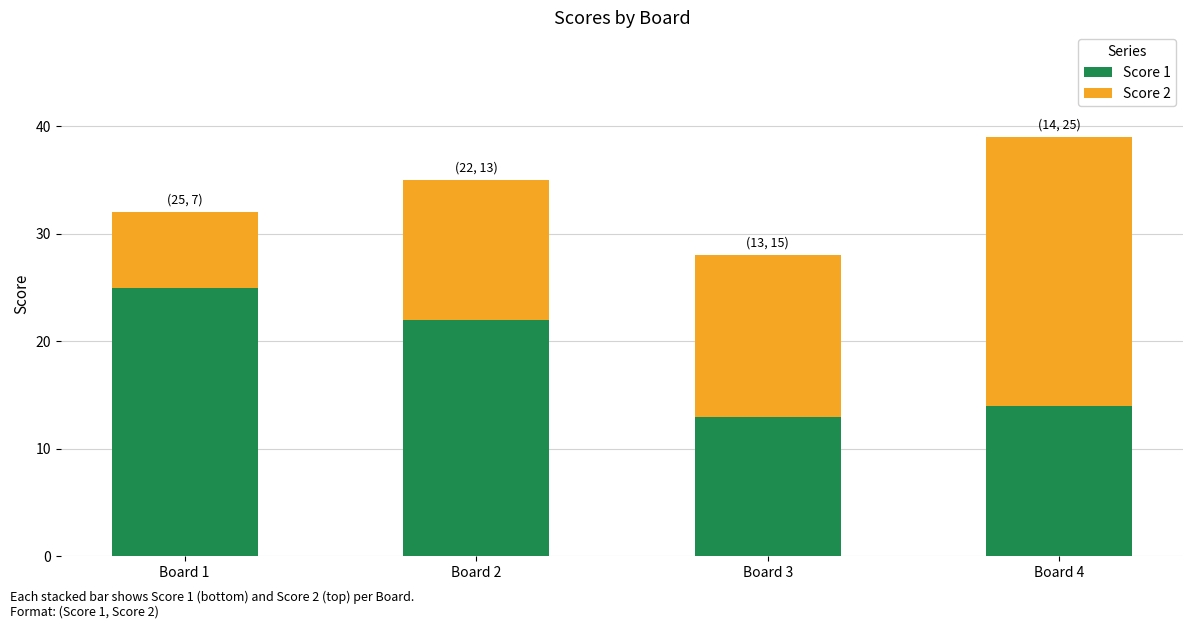

At which label does Score 1 reach its minimum?

Board 3